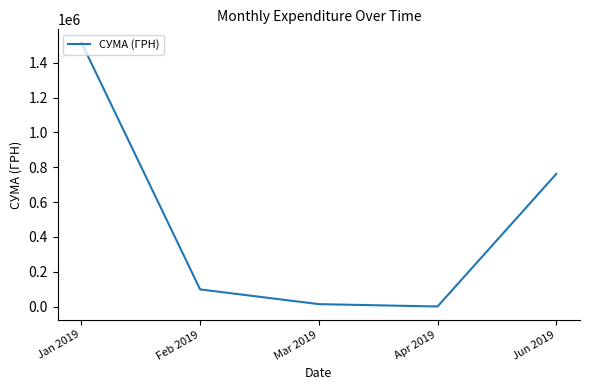

What is the sum of the values at Feb 2019 and Jan 2019?

1614882.9